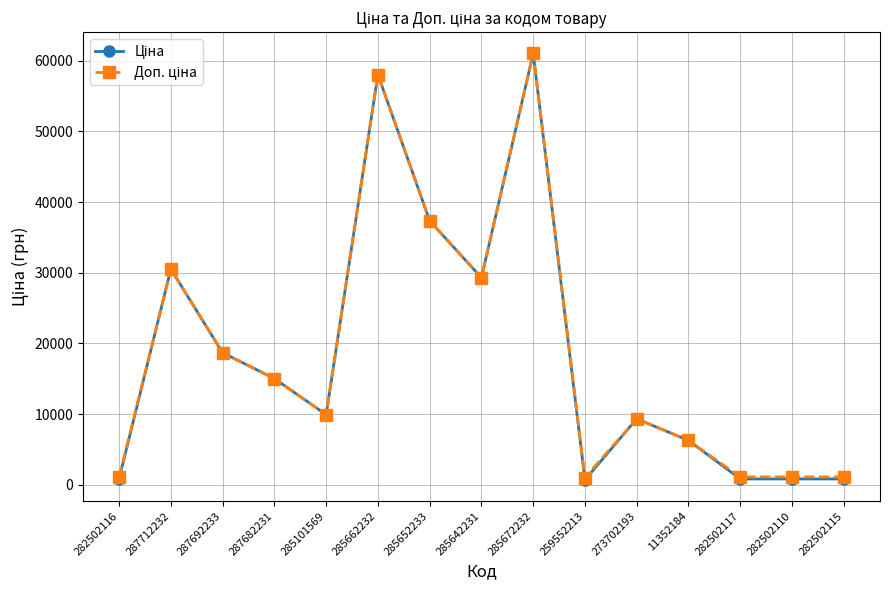

What is the smallest value displayed?

689.1